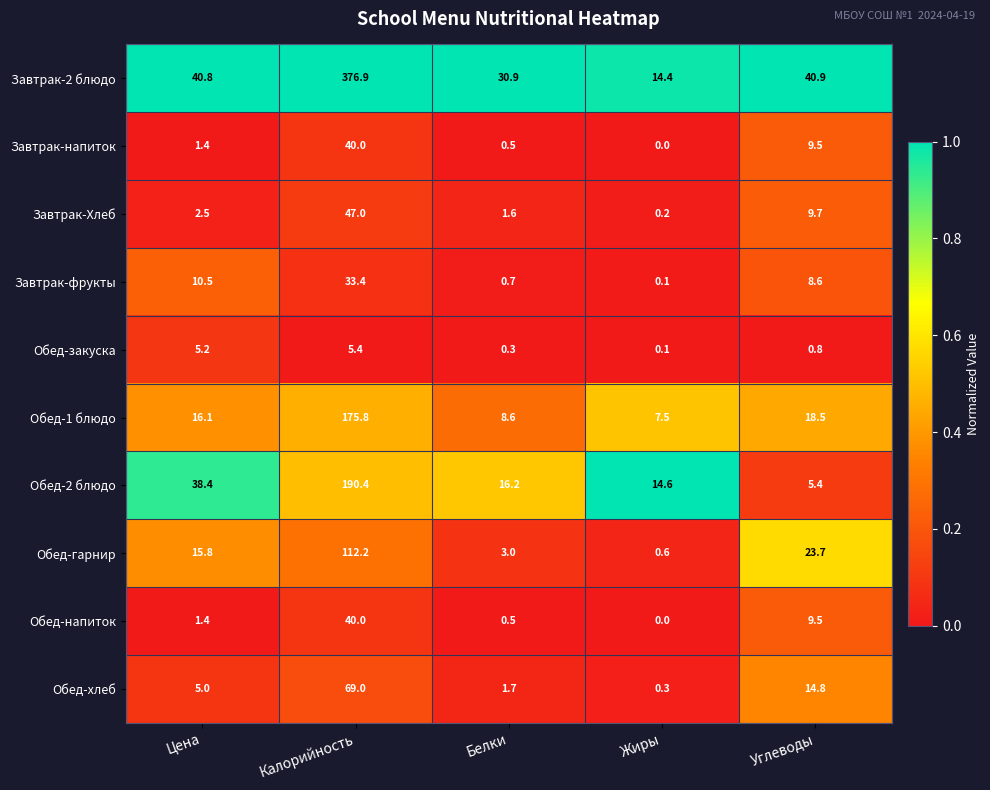

Where does the Обед-2 блюдо series first go above 16?

Цена